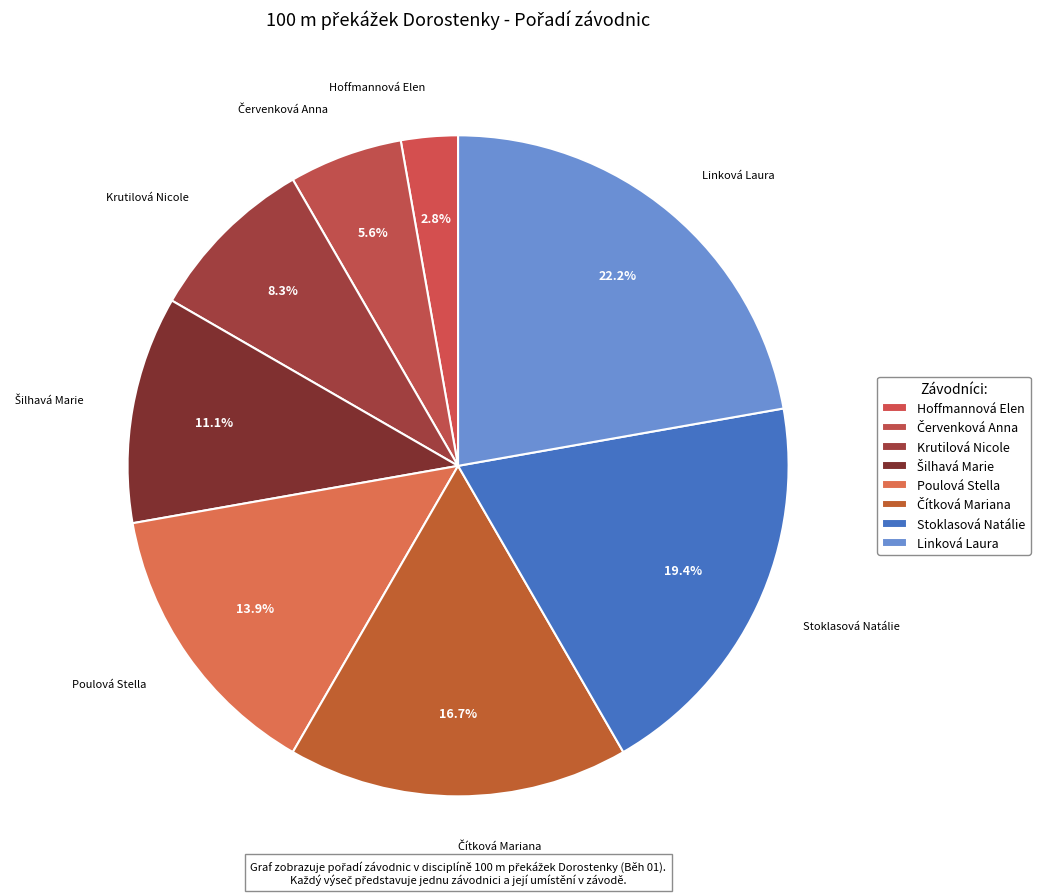

To the nearest percent, what portion does Šilhavá Marie represent?

11%